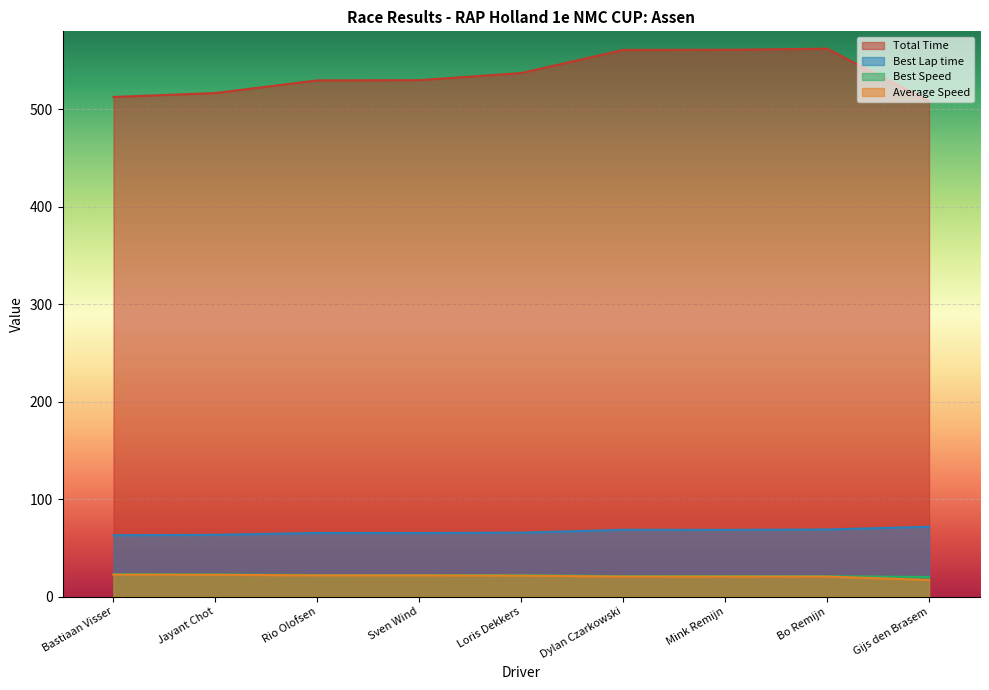

What is the value of the Best Speed point at the 1st from the left?

22.9